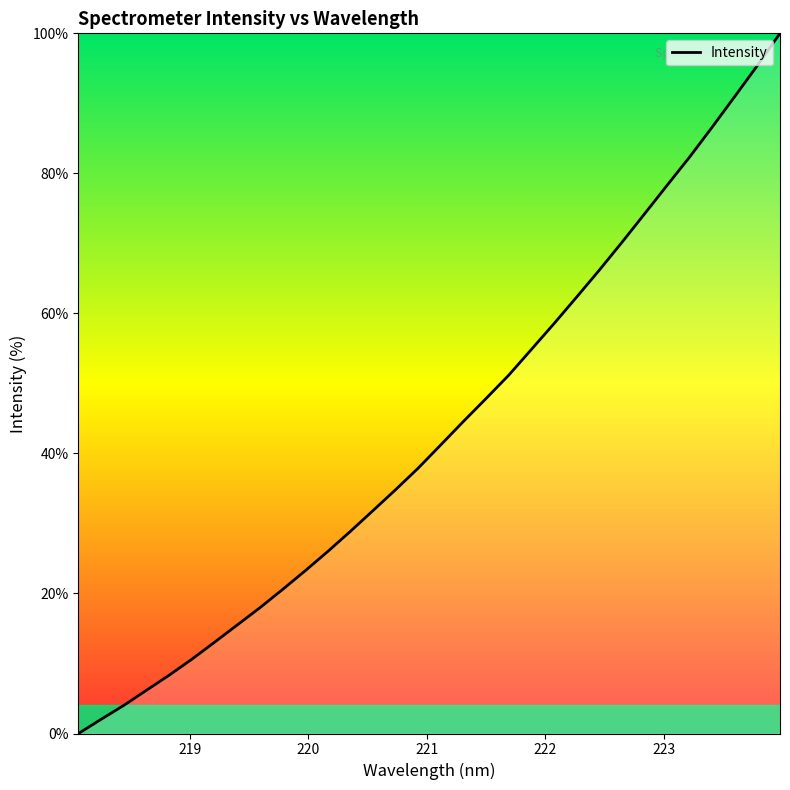

What is the maximum value shown in the chart?

100.0